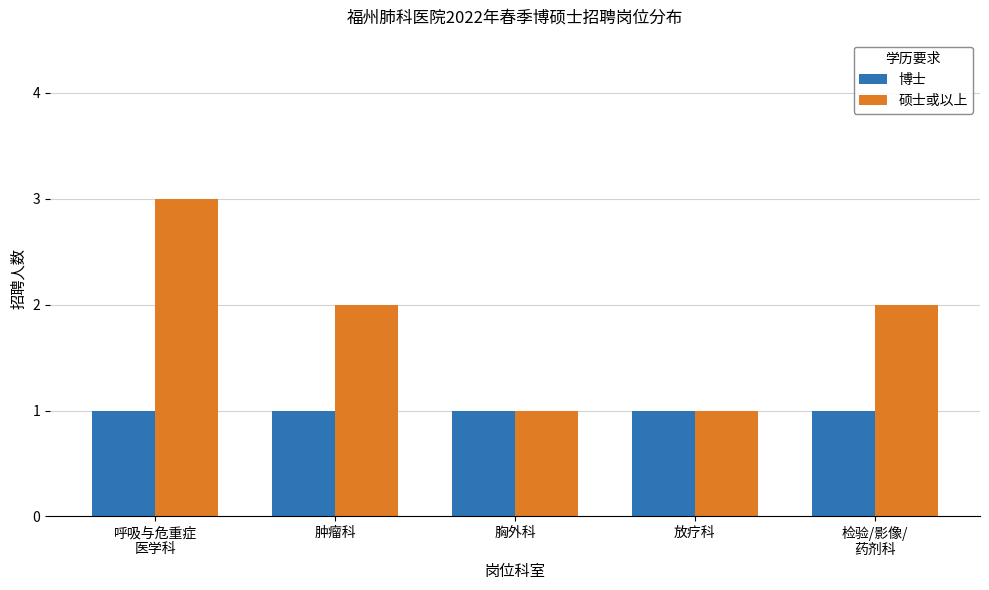

At which category is the sum across all series the highest?

呼吸与危重症
医学科